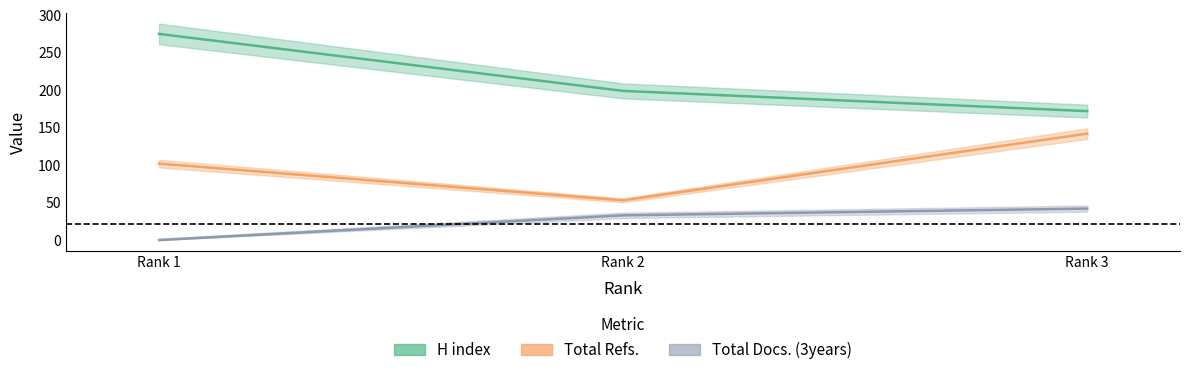

What is the sum of the Total Refs. values at Rank 2 and Rank 1?

155